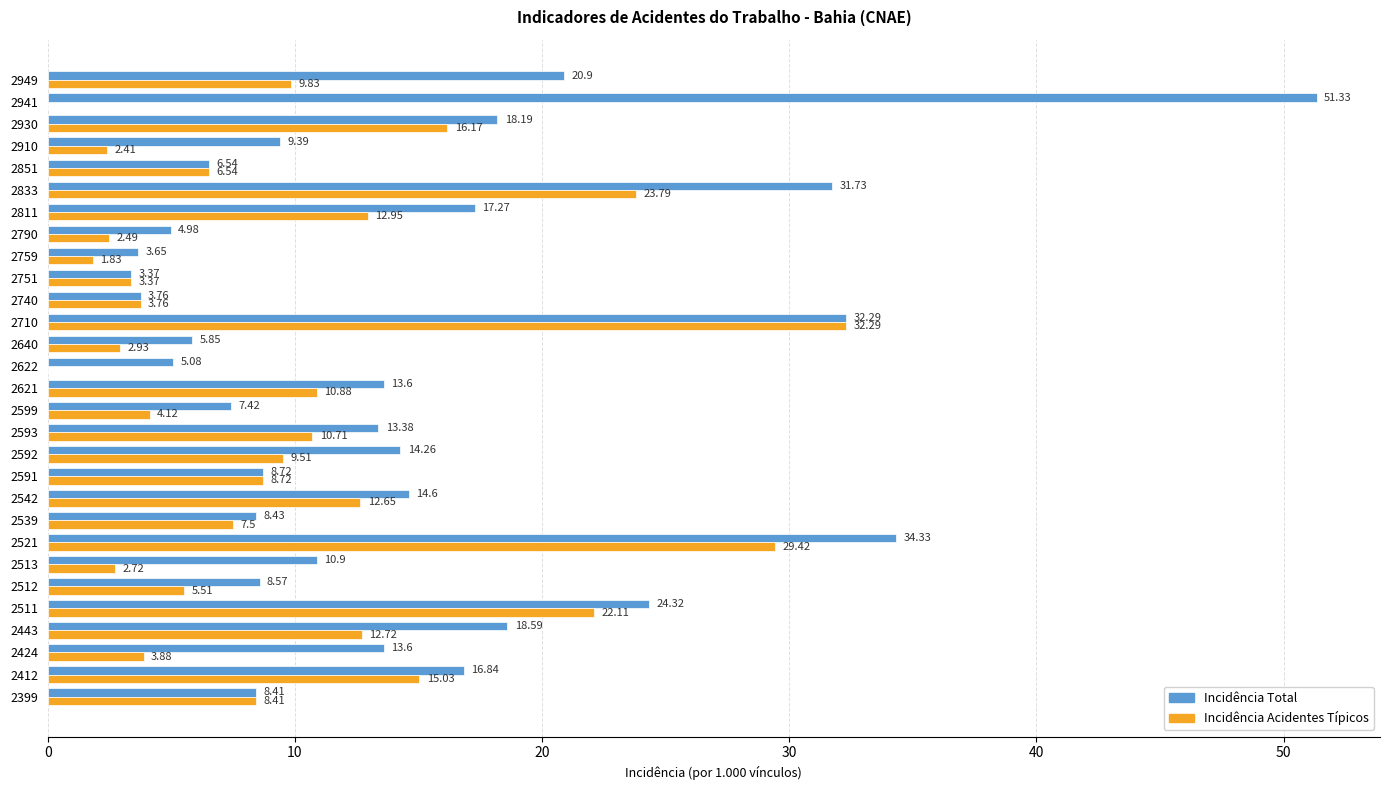

What is the sum of all Incidência Total values?

430.3